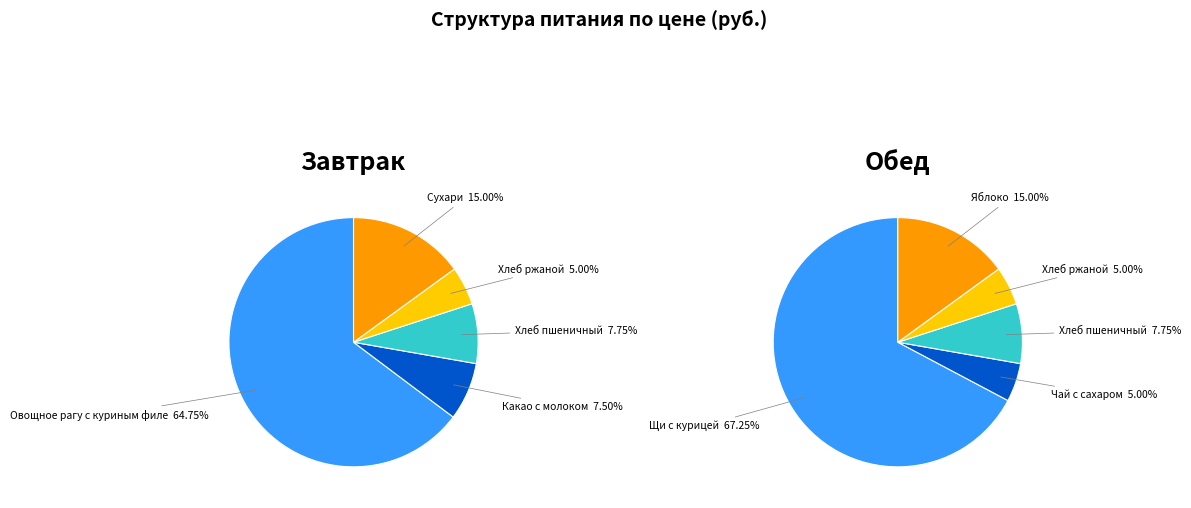

The Сухари slice represents 15% of the pie. True or false?

True